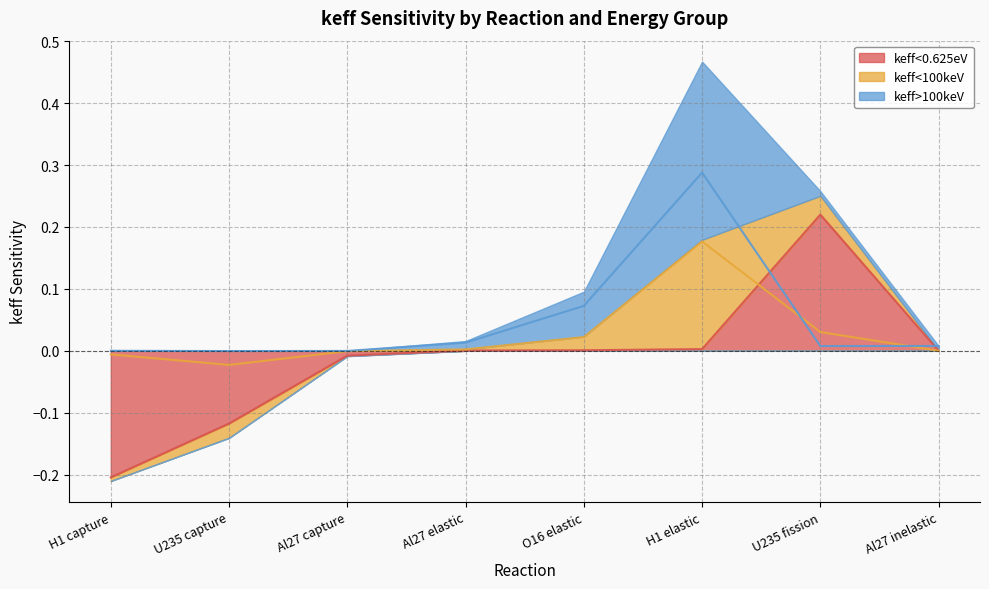

How many values in keff<100keV are above zero?

4